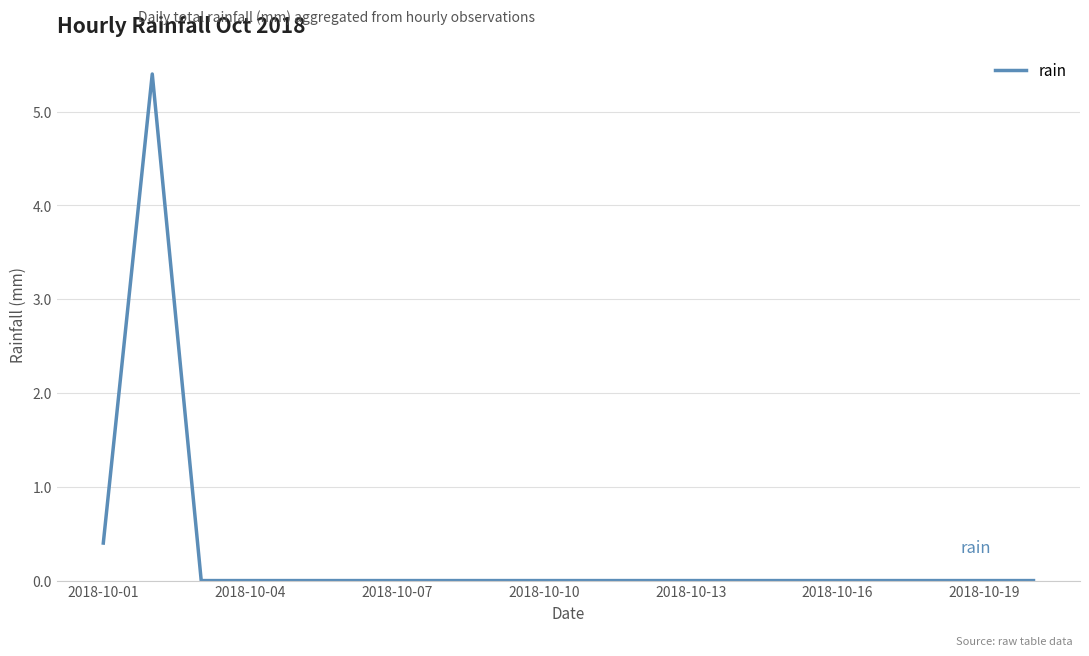

What is the maximum value shown in the chart?

5.4